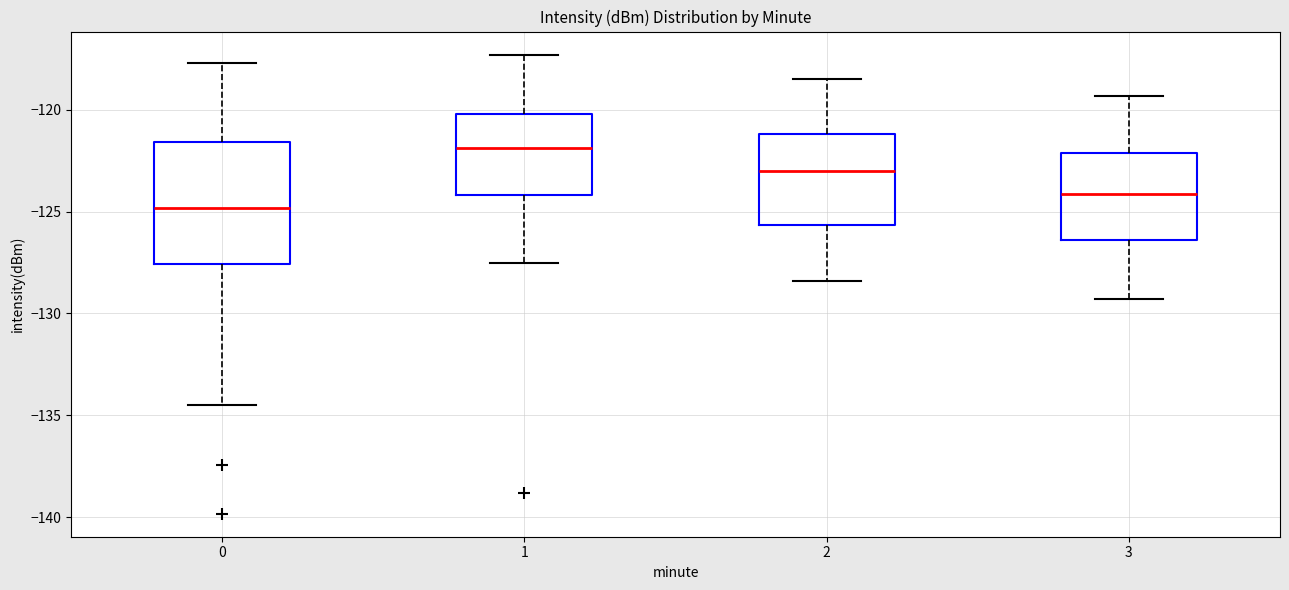

Reading left to right, transcribe this box plot: for each box, give where its median line is, the range the box spans, and where its two whiskers end, as read against the y-axis. The values are not printed on the chart, so give them approximately, as read against the axis.

0: median -125.0, box -127.5 to -121.5, whiskers -134.5 to -117.5
1: median -122.0, box -124.0 to -120.0, whiskers -127.5 to -117.5
2: median -123.0, box -125.5 to -121.0, whiskers -128.5 to -118.5
3: median -124.0, box -126.5 to -122.0, whiskers -129.5 to -119.5